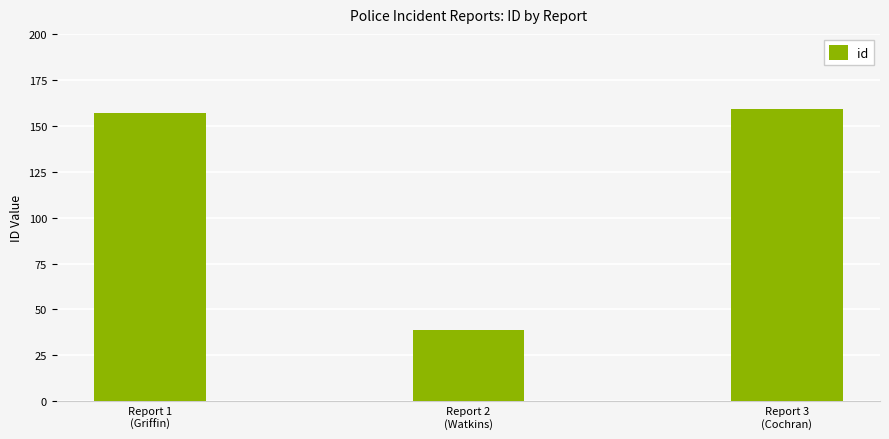

How many bars are there in total?

3